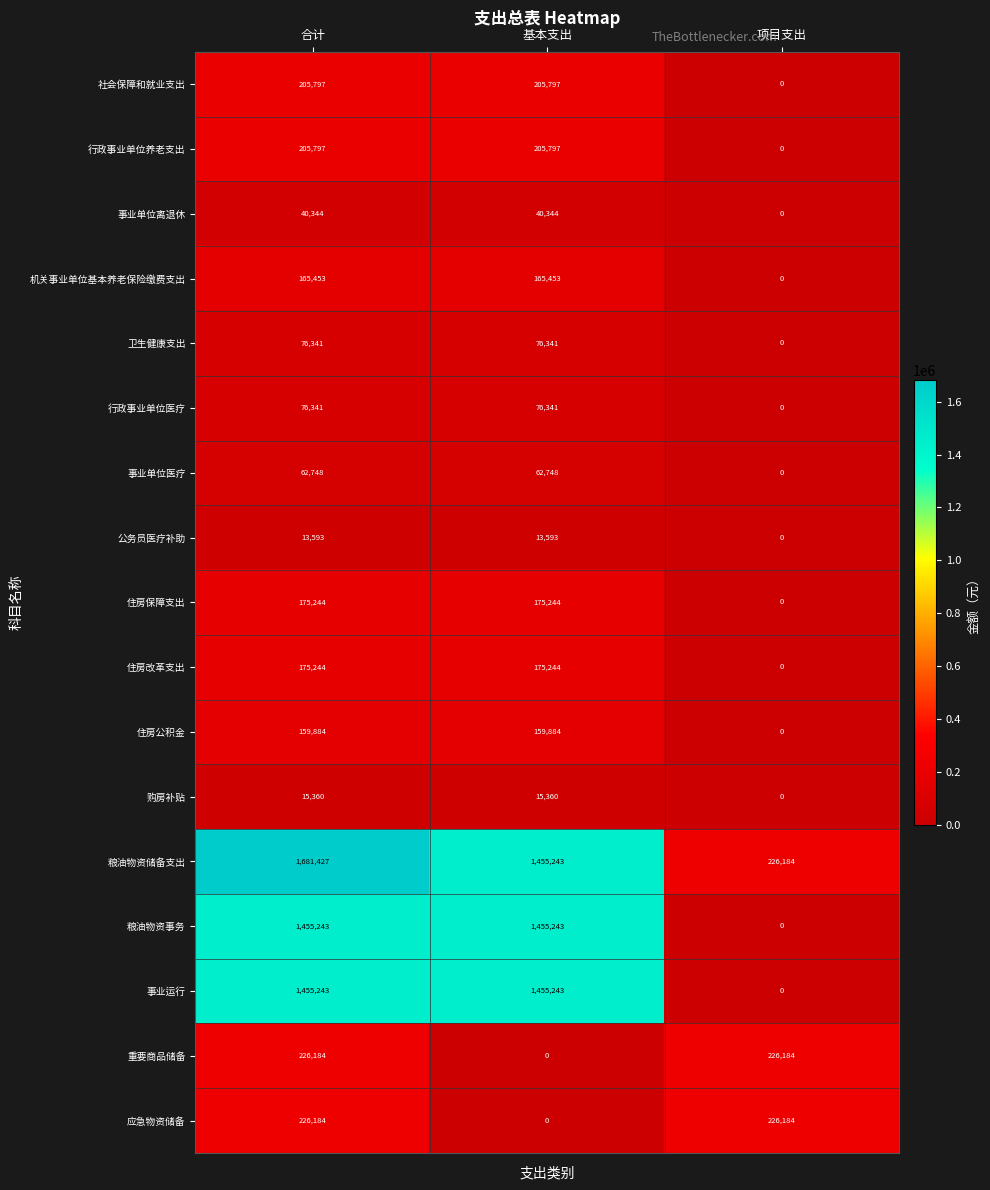

Is it true that 行政事业单位医疗 equals 42106 at 项目支出?

False